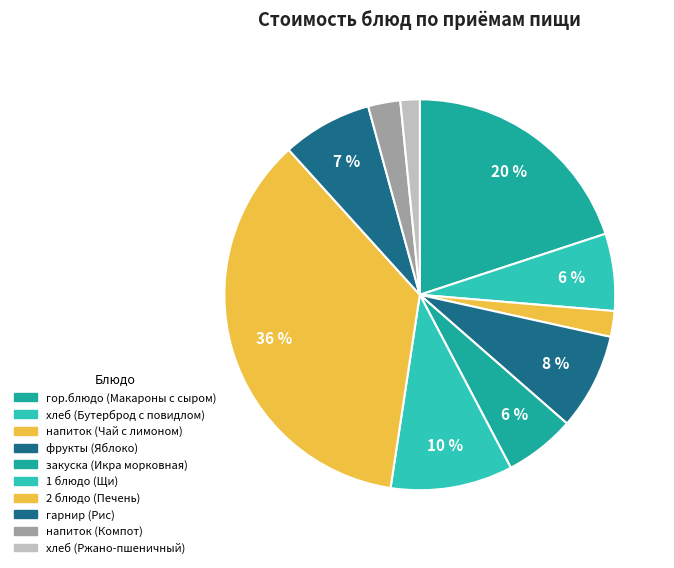

How many segments does this pie chart have?

10